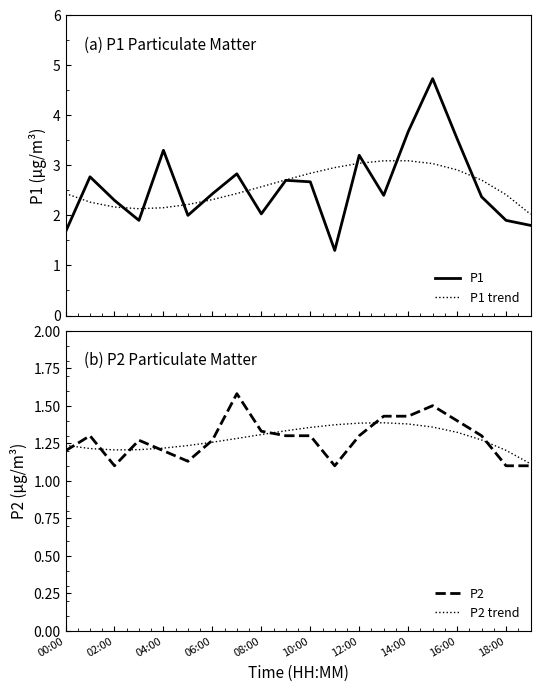

What is the sum of all P2 trend values?

25.6